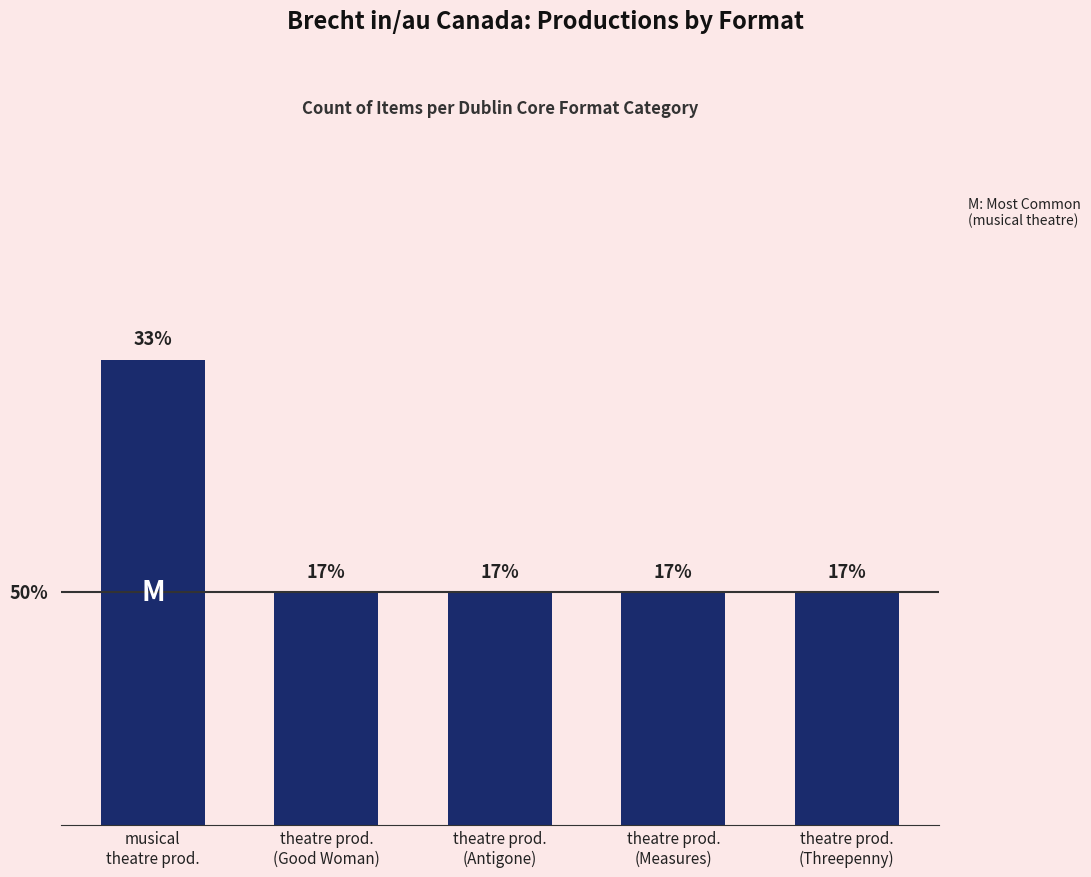

Are the bars horizontal?

No